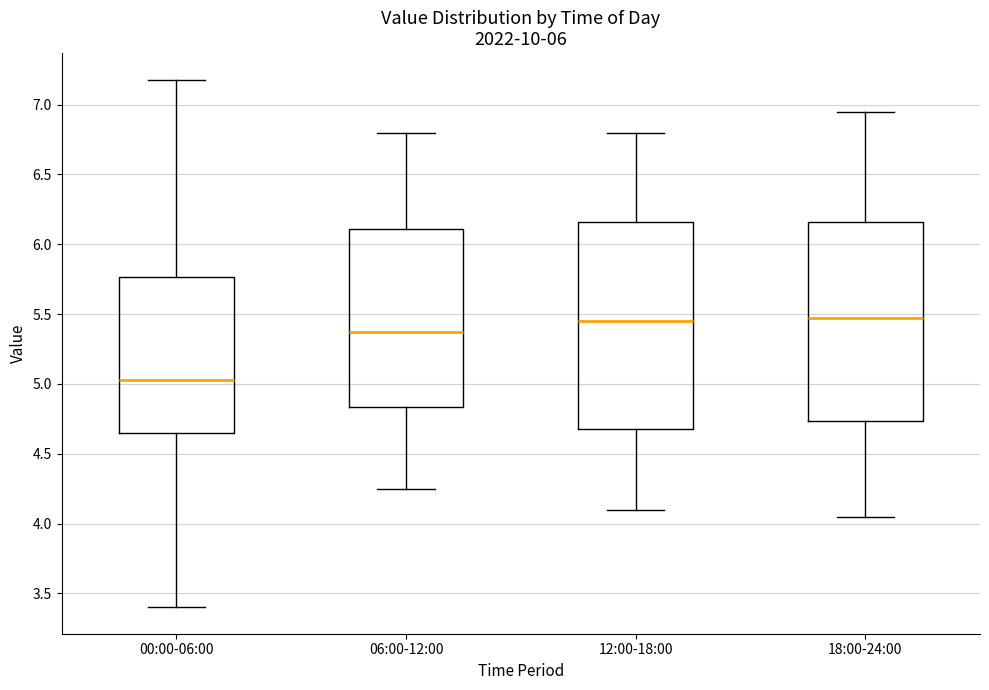

Reading left to right, read every box against the y-axis: the position of its median line, the range the box covers, and the ends of its whiskers. The values are not printed on the chart, so give them approximately, as read against the axis.

00:00-06:00: median 5.05, box 4.65 to 5.75, whiskers 3.40 to 7.20
06:00-12:00: median 5.40, box 4.85 to 6.10, whiskers 4.25 to 6.80
12:00-18:00: median 5.45, box 4.70 to 6.15, whiskers 4.10 to 6.80
18:00-24:00: median 5.50, box 4.75 to 6.15, whiskers 4.05 to 6.95